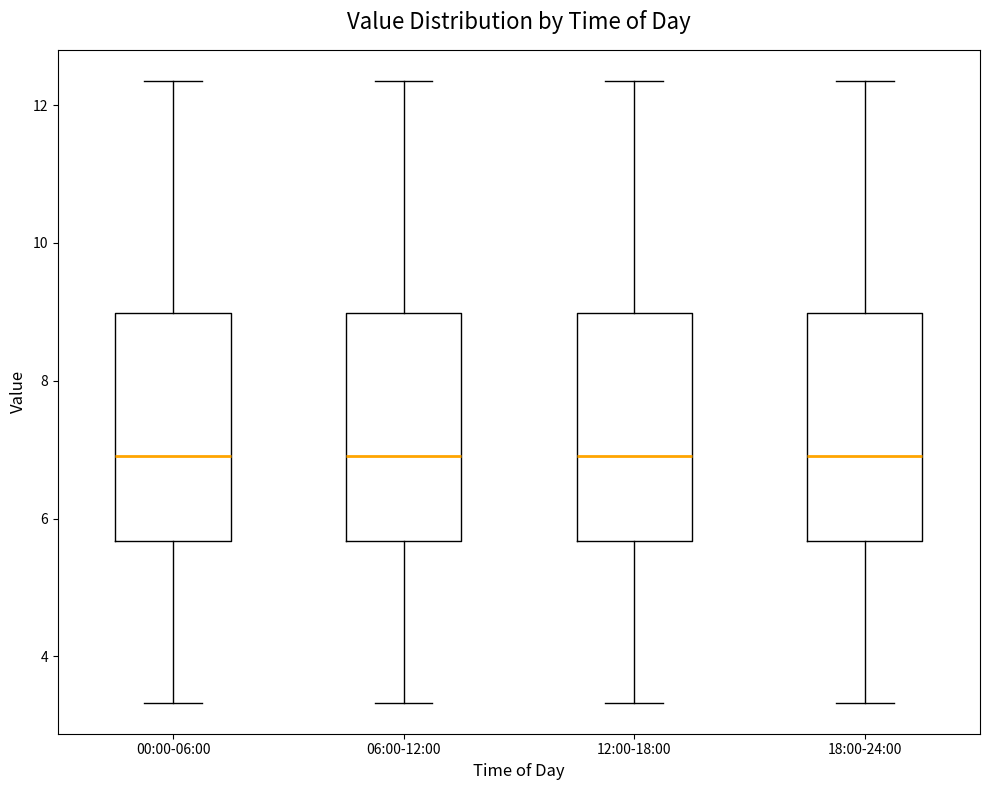

Reading left to right, transcribe this box plot: for each box, give where its median line is, the range the box spans, and where its two whiskers end, as read against the y-axis. The values are not printed on the chart, so give them approximately, as read against the axis.

00:00-06:00: median 7.0, box 5.6 to 9.0, whiskers 3.4 to 12.4
06:00-12:00: median 7.0, box 5.6 to 9.0, whiskers 3.4 to 12.4
12:00-18:00: median 7.0, box 5.6 to 9.0, whiskers 3.4 to 12.4
18:00-24:00: median 7.0, box 5.6 to 9.0, whiskers 3.4 to 12.4